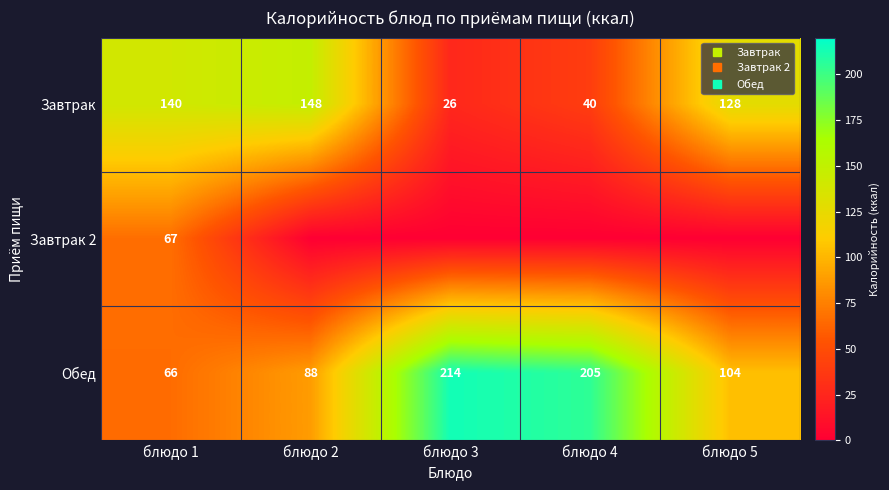

Which has a higher value, блюдо 2 or блюдо 4?

блюдо 2